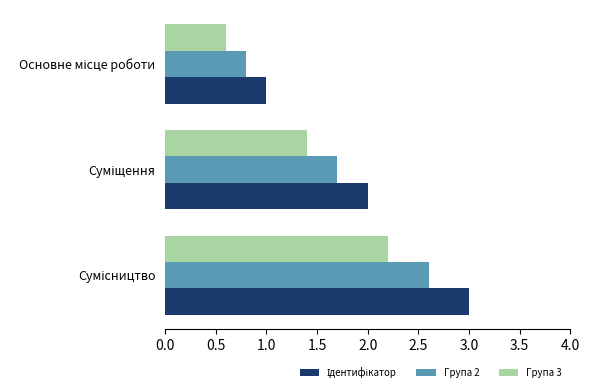

What is the difference between the maximum and minimum values in the Група 3 series?

1.6